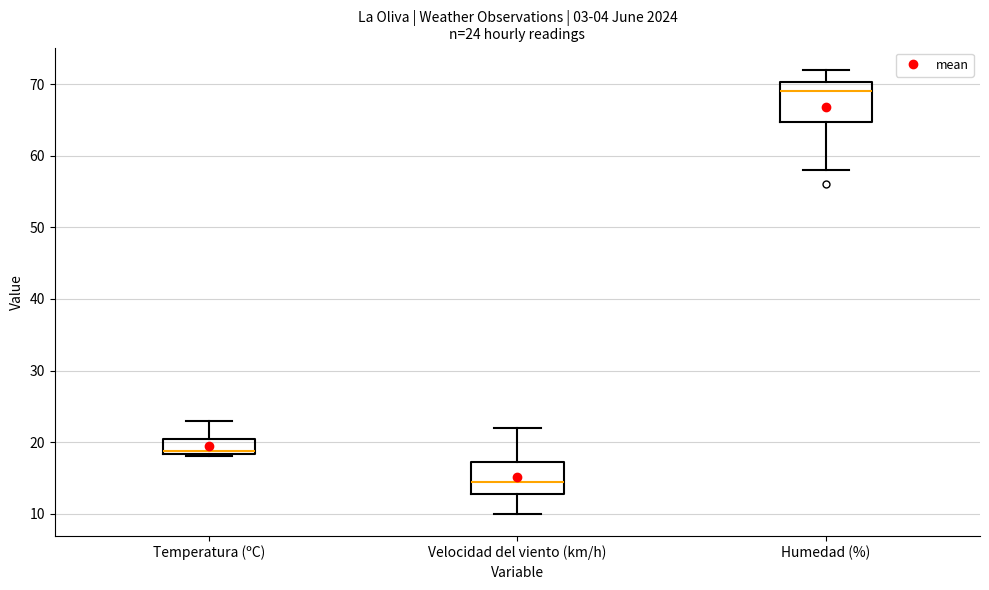

Which box has the highest median line?

Humedad (%)